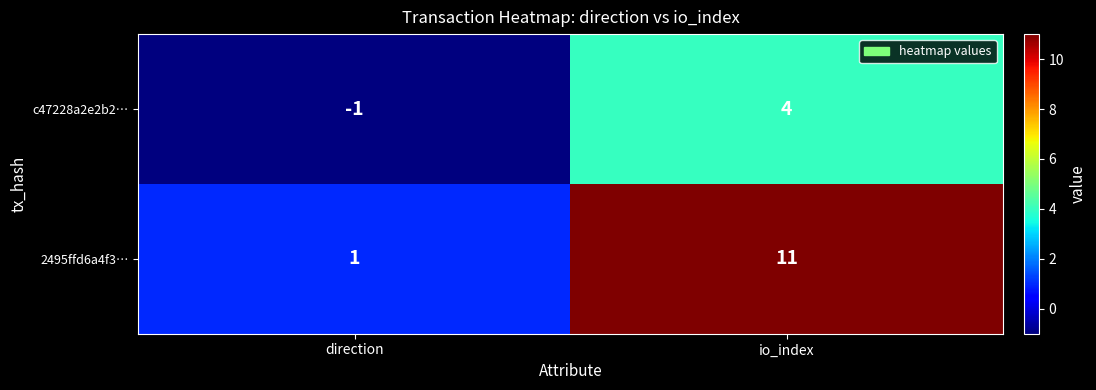

How many values in c47228a2e2b2… are above zero?

1